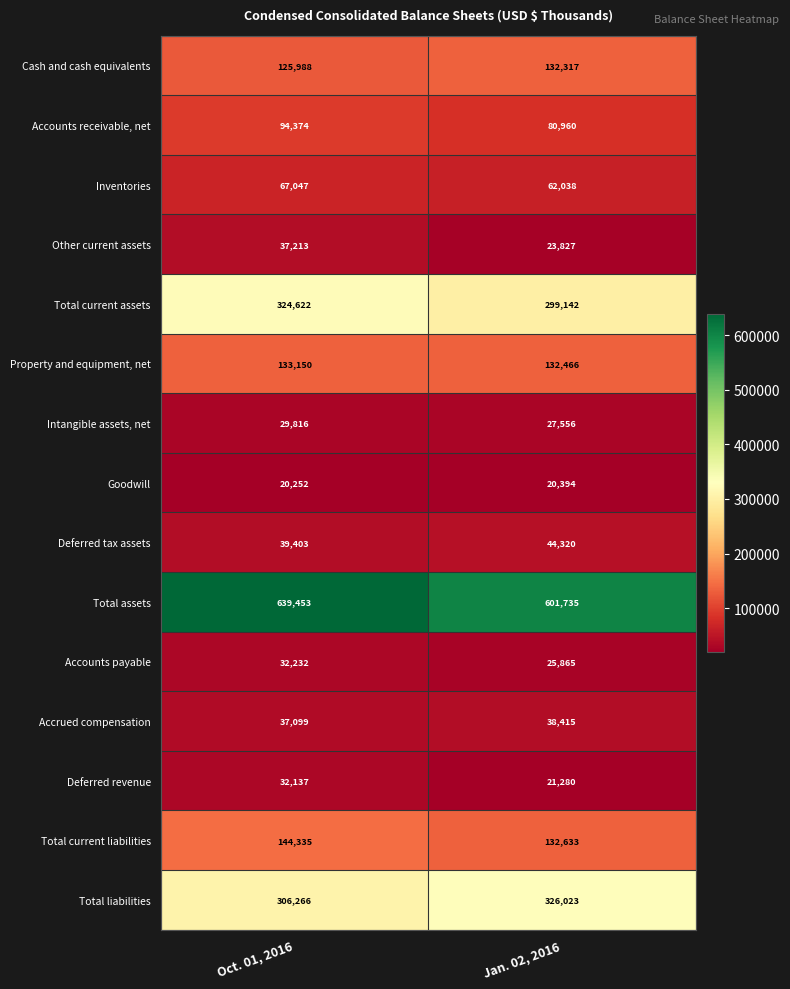

What is the total value across all series at Oct. 01, 2016?

2063387